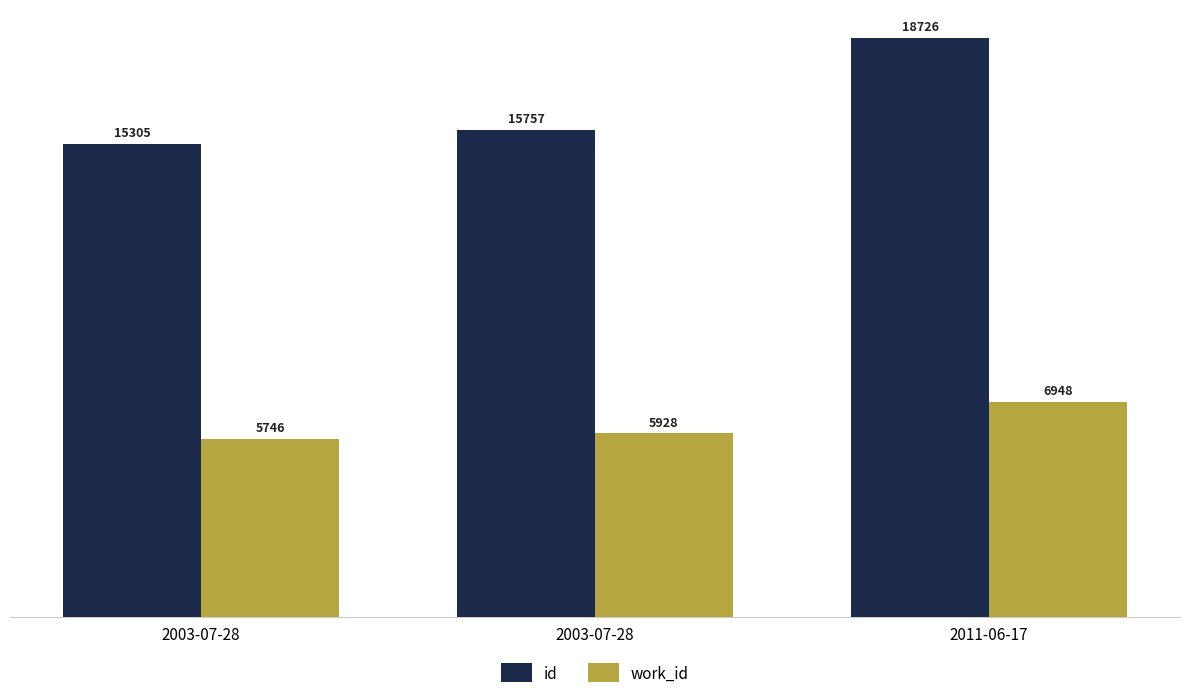

The value of work_id at 2003-07-28 is 5928. True or false?

True